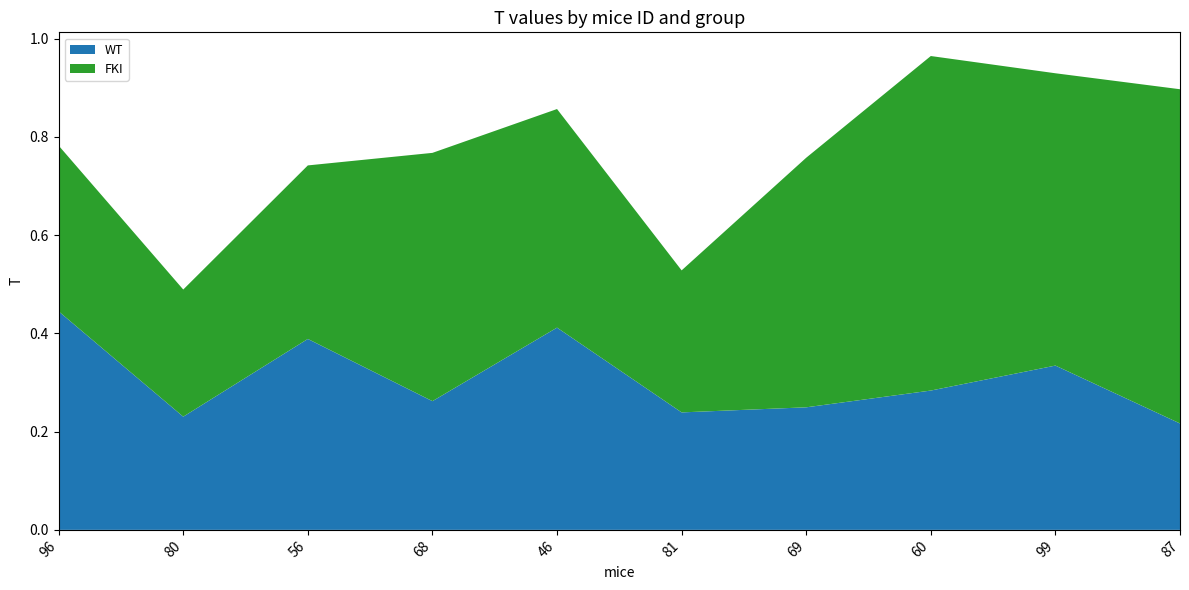

Reading left to right, extract all data points from this chart.

WT: 0.4	0.2	0.4	0.3	0.4	0.2	0.2	0.3	0.3	0.2
FKI: 0.3	0.3	0.4	0.5	0.4	0.3	0.5	0.7	0.6	0.7